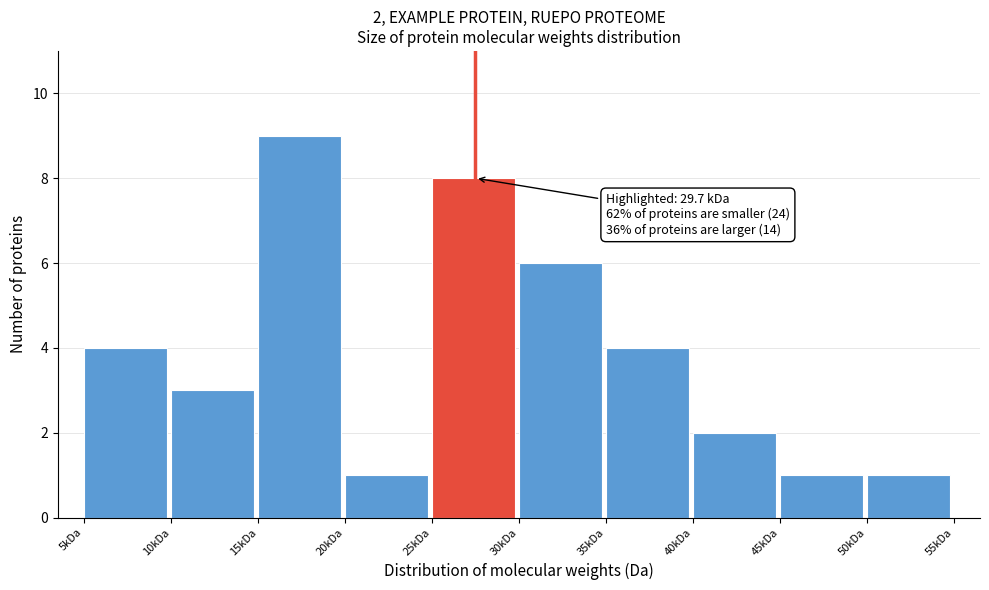

Reading left to right, transcribe all the data shown in this chart.

4	3	9	1	8	6	4	2	1	1